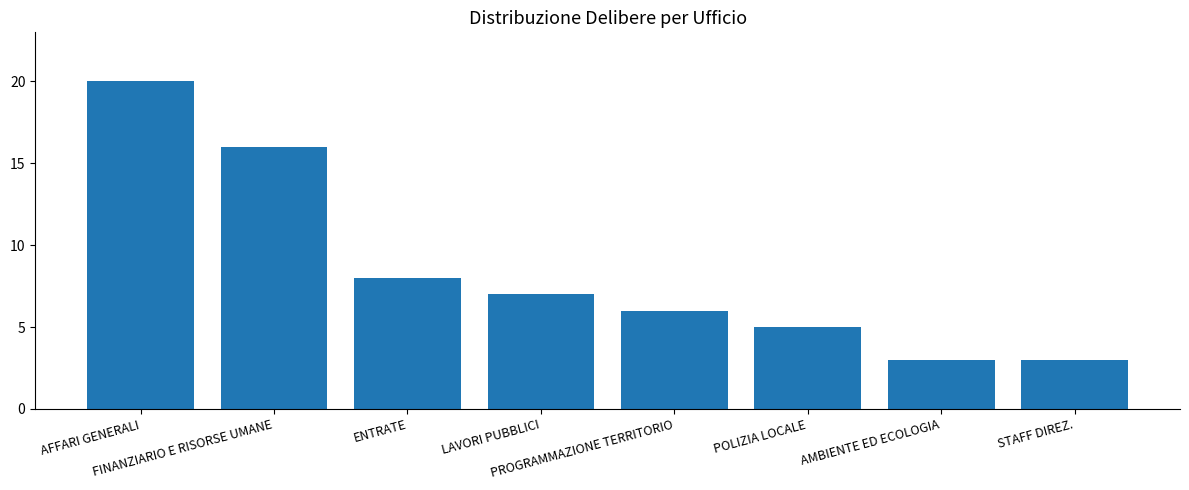

What is the smallest value displayed?

3